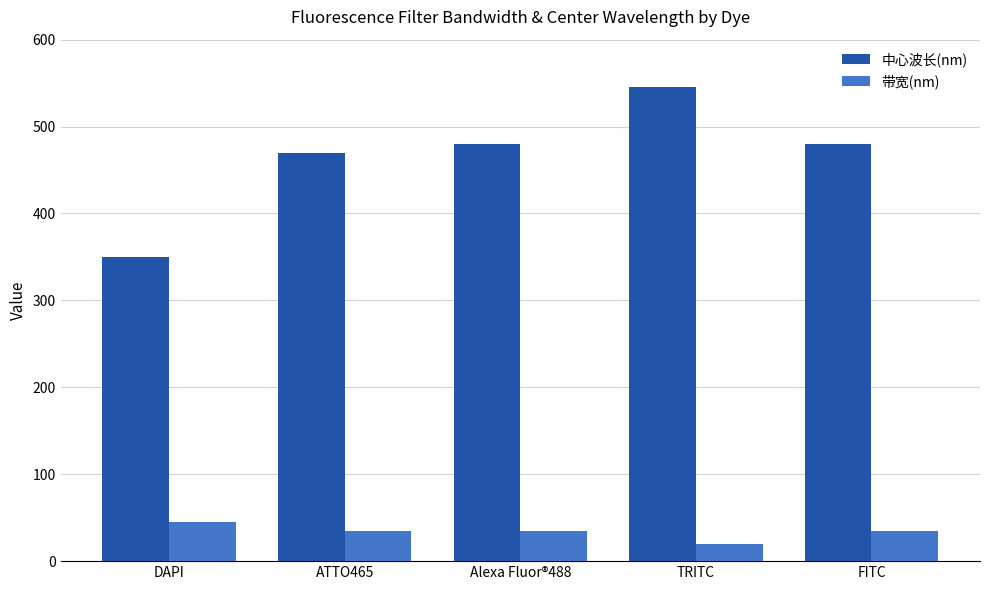

What is the spread (max minus min) of values at DAPI?

305